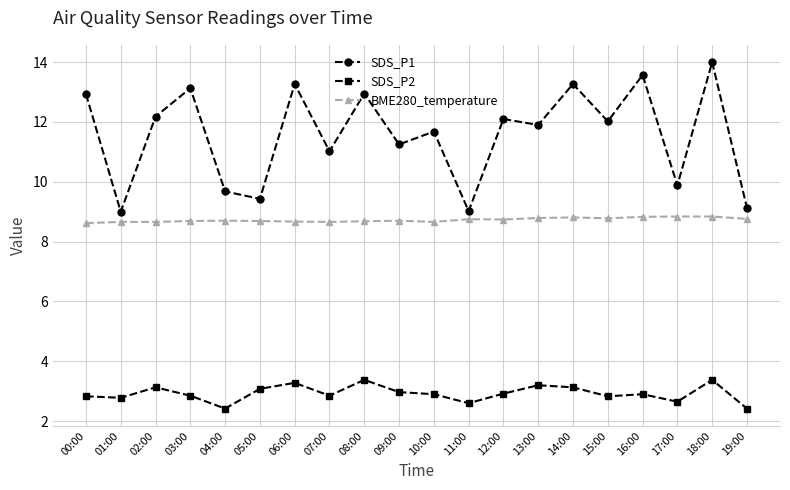

True or false: SDS_P2 and SDS_P1 cross at least once.

False